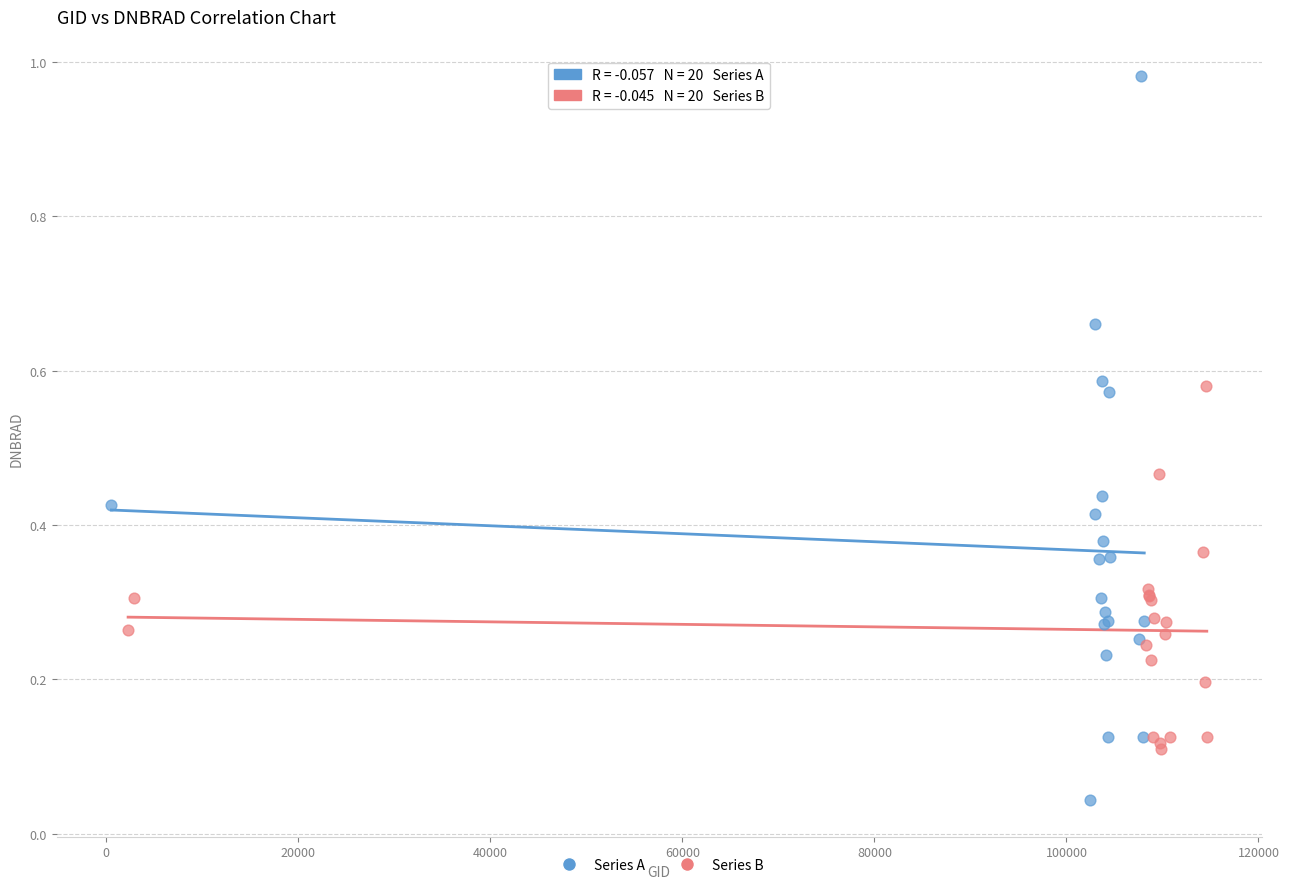

Which series contains the highest Y value?

Series A